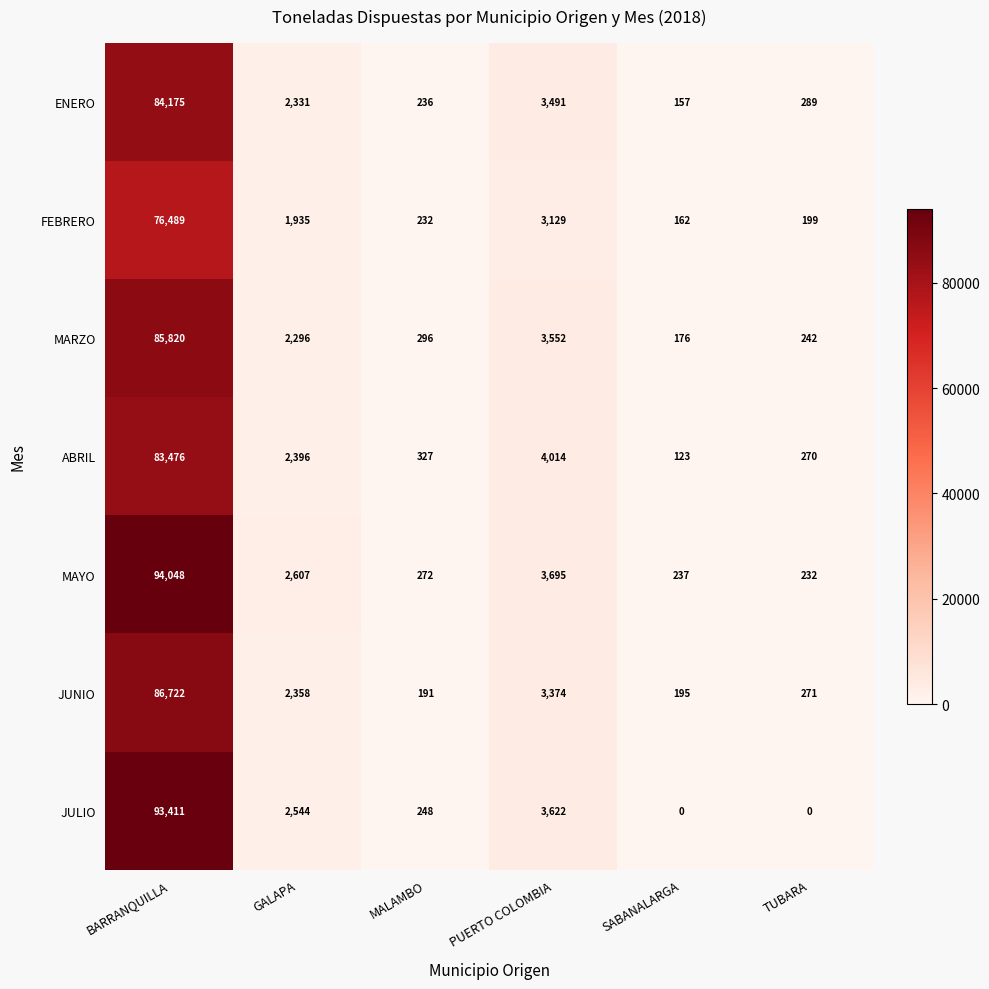

List the labels in order of MARZO value, largest first.

BARRANQUILLA, PUERTO COLOMBIA, GALAPA, MALAMBO, TUBARA, SABANALARGA